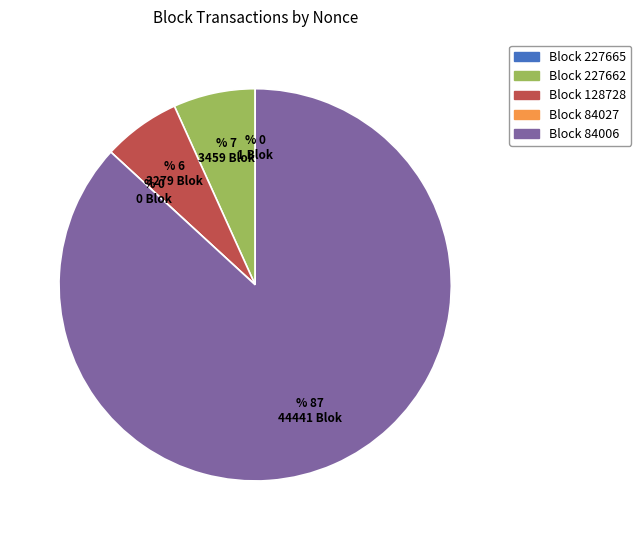

Is there a majority slice in this chart?

Yes